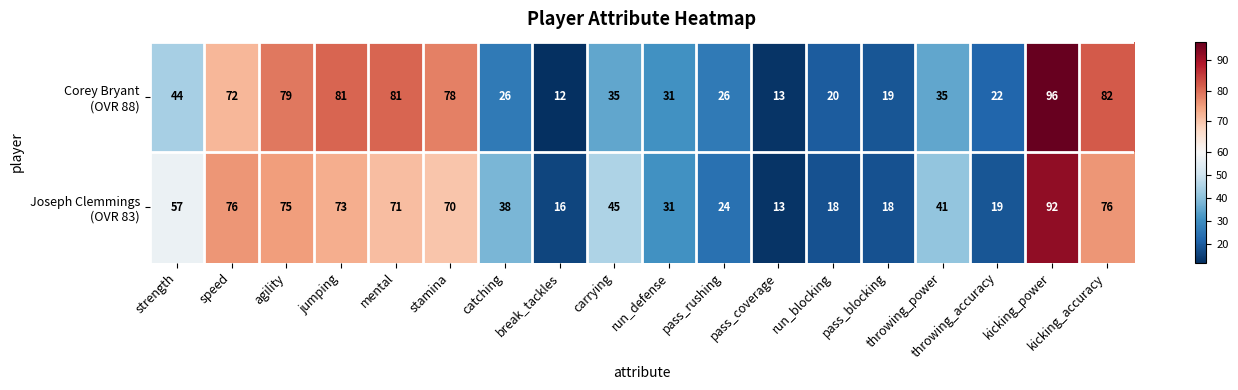

What is the total value across all series at pass_coverage?

26